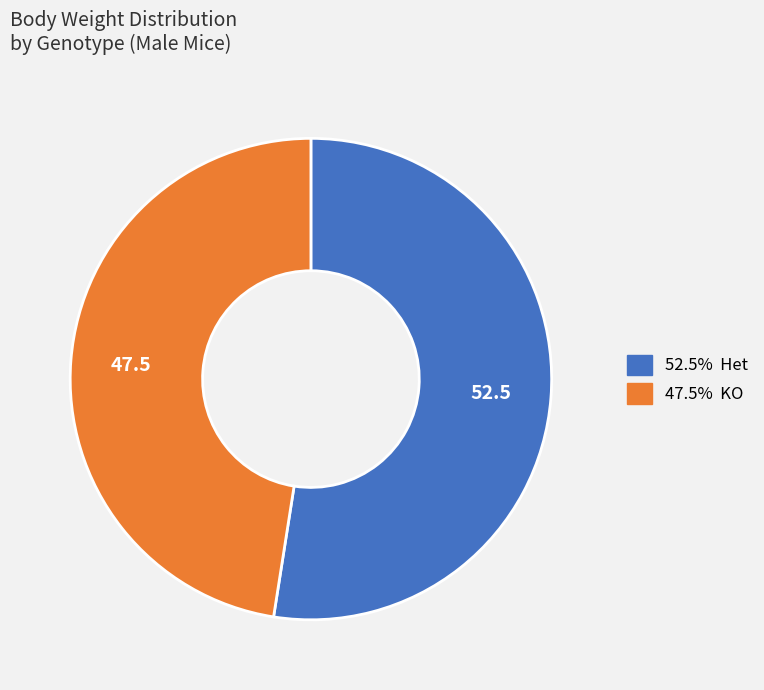

Is there a majority slice in this chart?

Yes